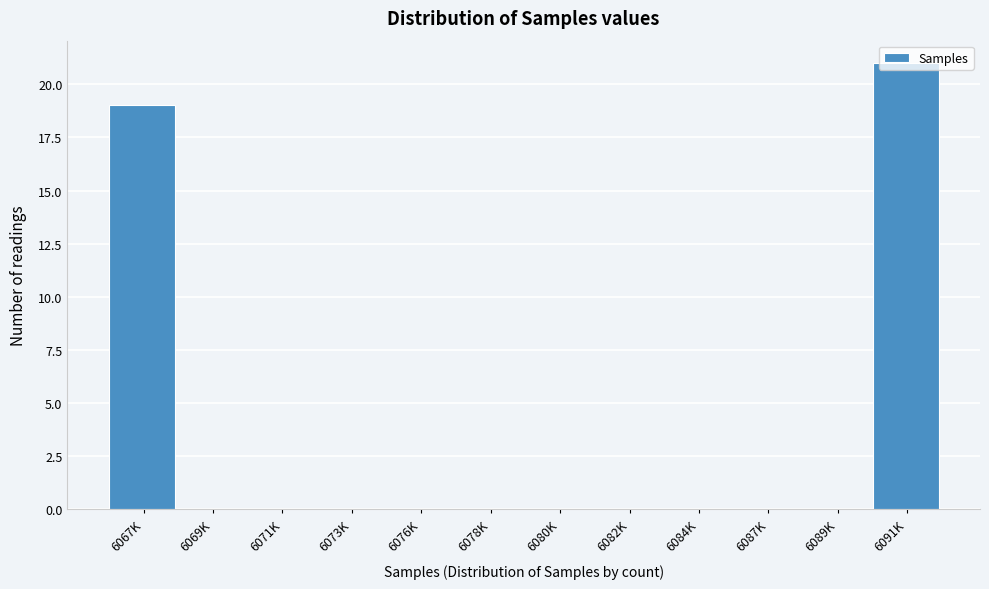

What is the change in value from 6069K to 6091K?

+21